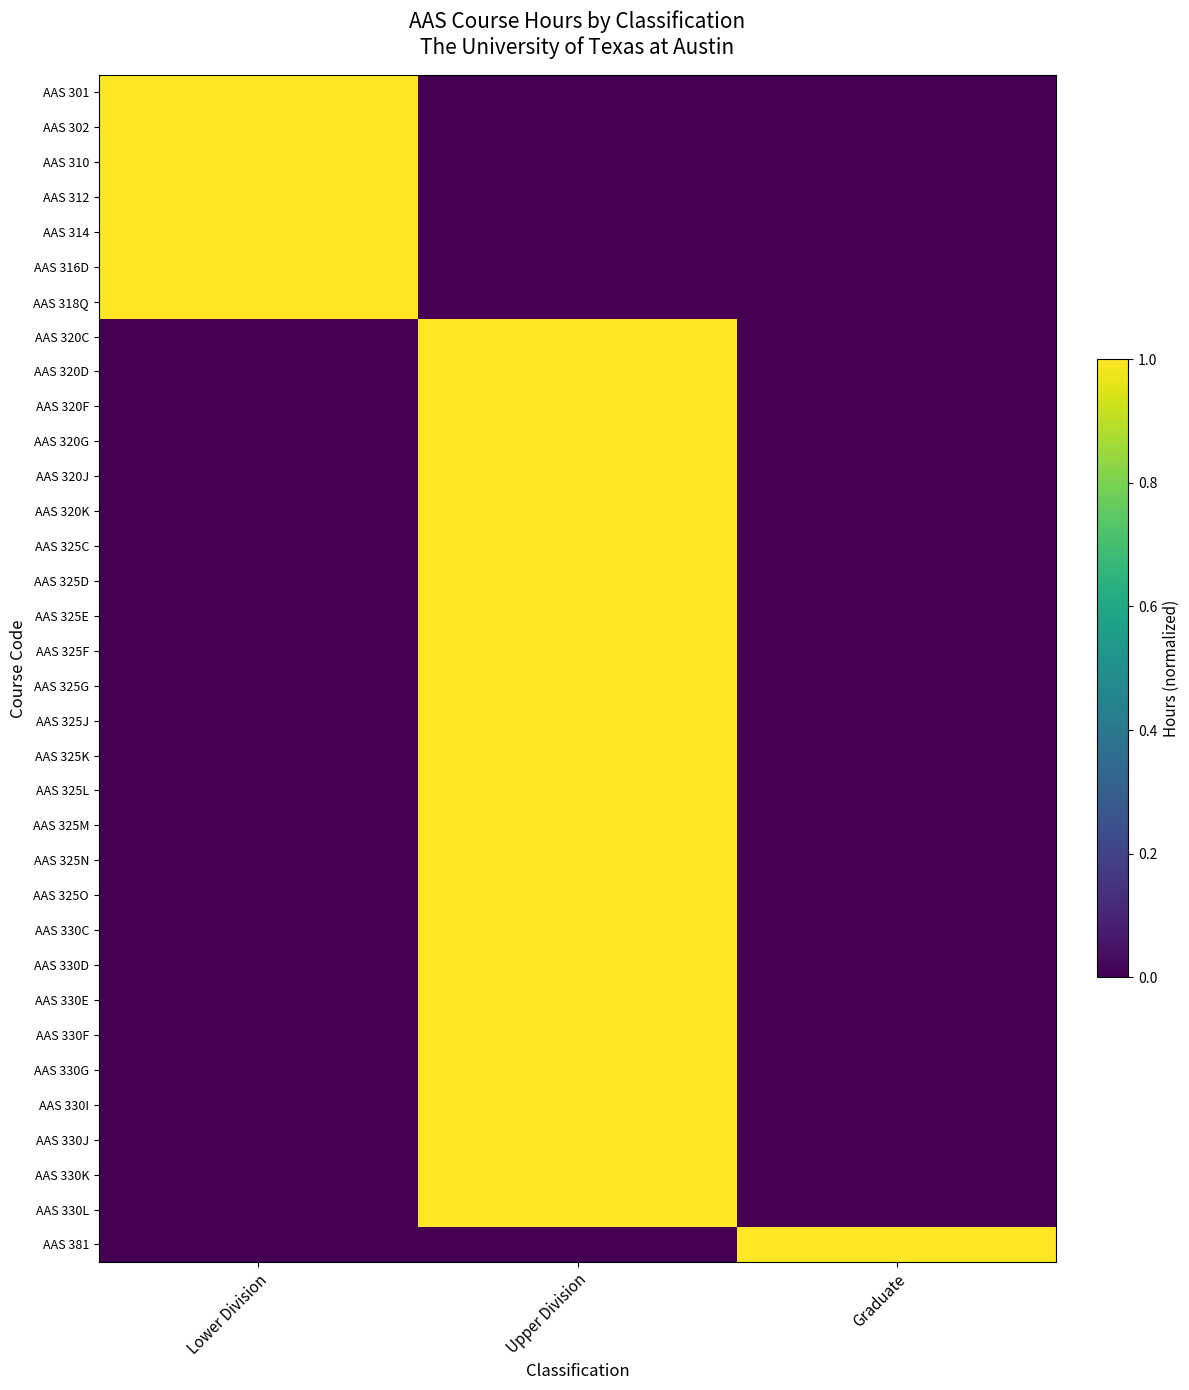

Rank the series by their maximum value, from highest to lowest.

AAS 301, AAS 302, AAS 310, AAS 312, AAS 314, AAS 316D, AAS 318Q, AAS 320C, AAS 320D, AAS 320F, AAS 320G, AAS 320J, AAS 320K, AAS 325C, AAS 325D, AAS 325E, AAS 325F, AAS 325G, AAS 325J, AAS 325K, AAS 325L, AAS 325M, AAS 325N, AAS 325O, AAS 330C, AAS 330D, AAS 330E, AAS 330F, AAS 330G, AAS 330I, AAS 330J, AAS 330K, AAS 330L, AAS 381